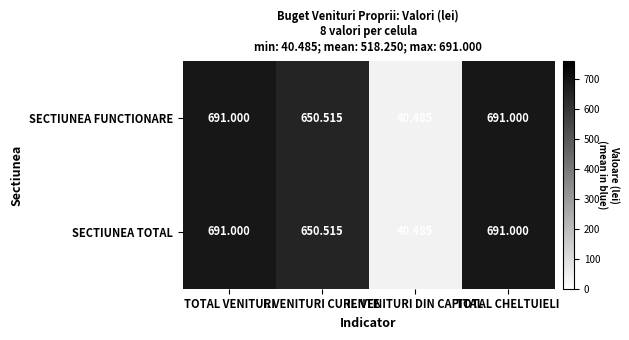

Where is SECTIUNEA TOTAL nearest to the value 365?

I. VENITURI CURENTE